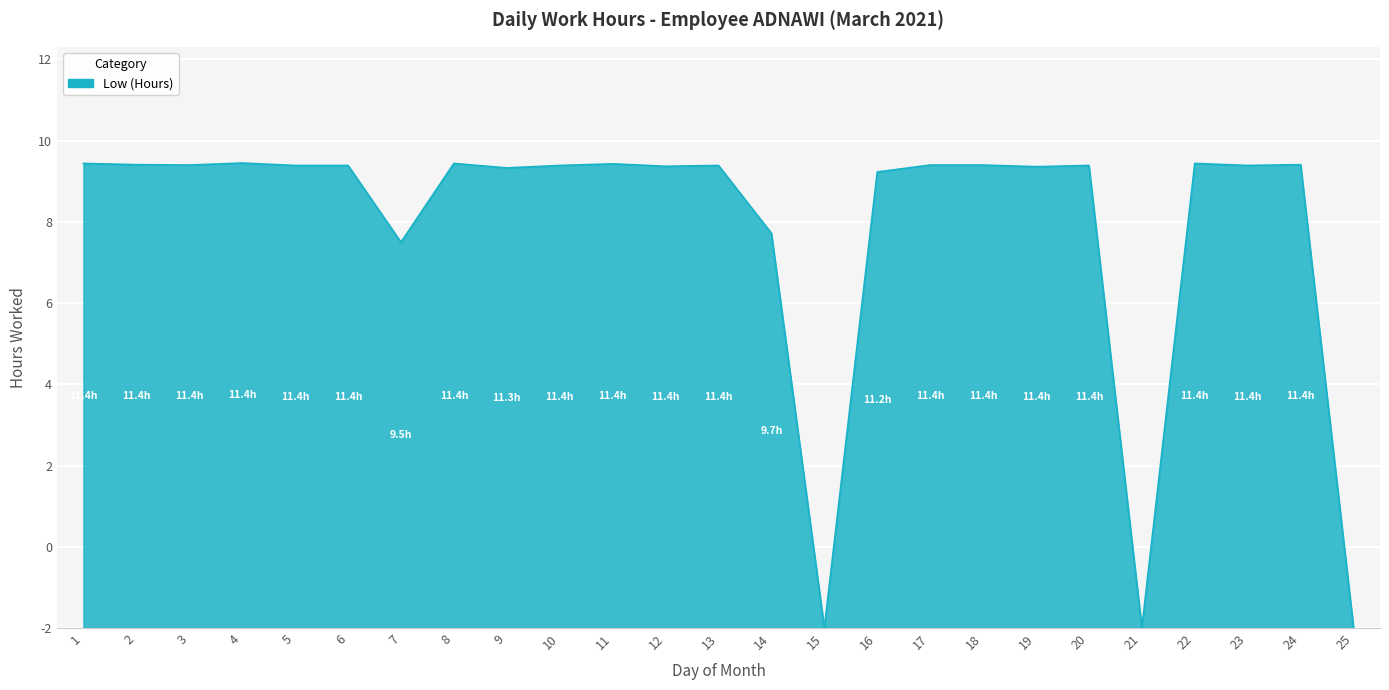

How many points are lower than both their immediate neighbors (excluding endpoints)?

8